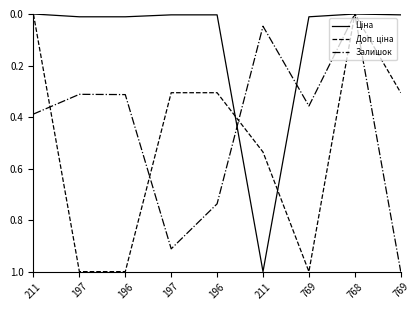

How many categories are shown in the chart?

9